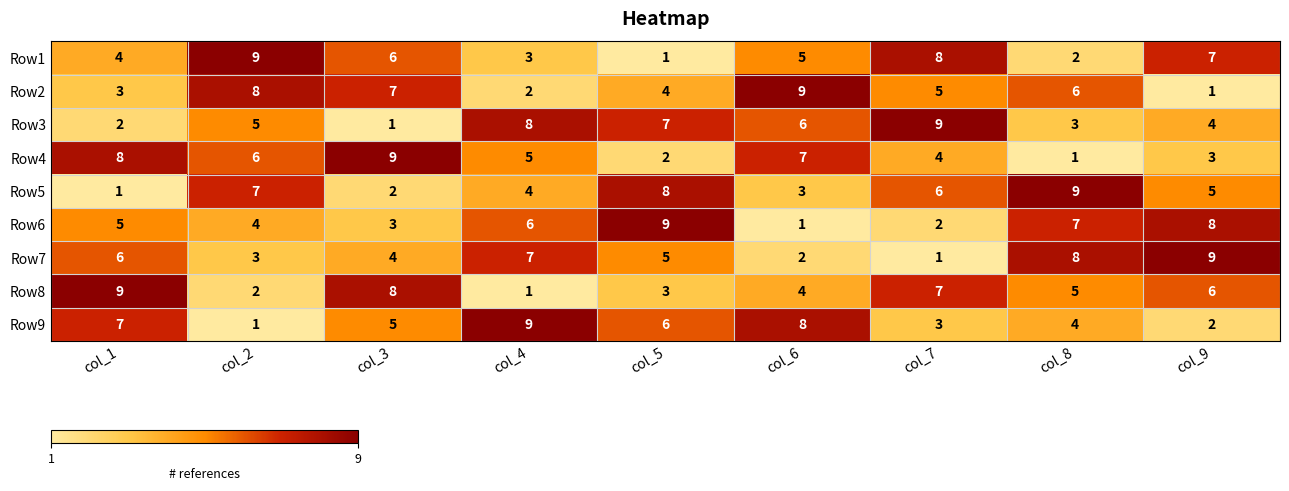

Count the number of categories in the chart.

9